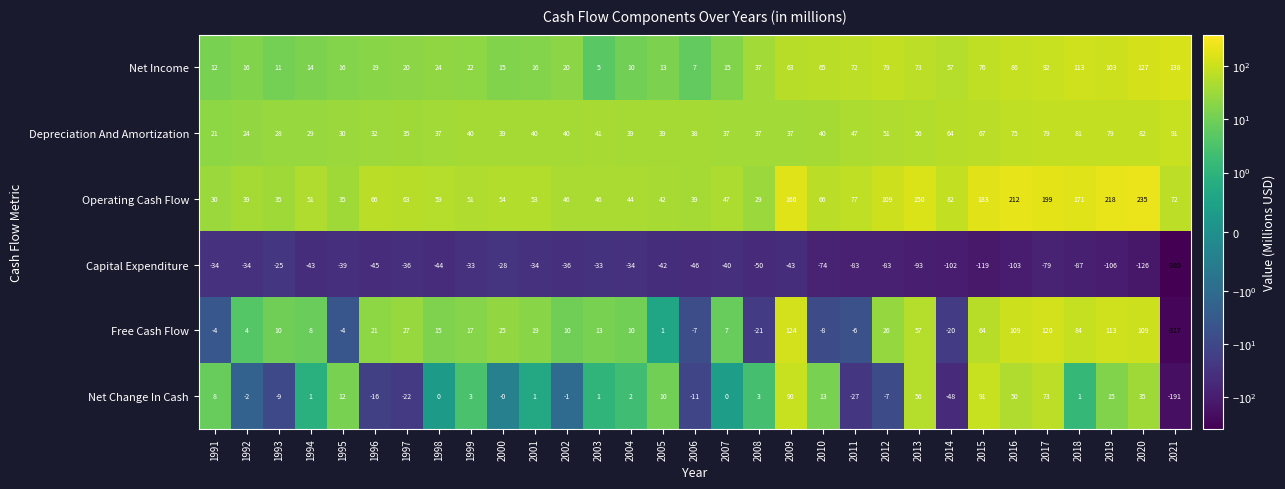

At how many categories does at least one series exceed 101?

10